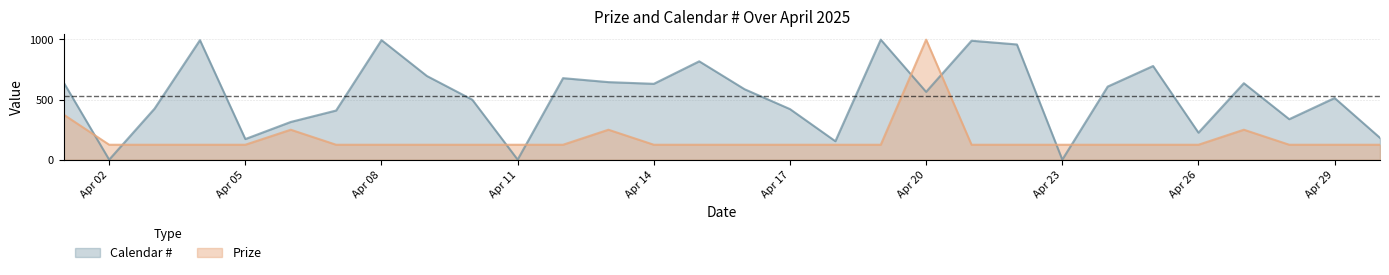

How many lines are shown in the chart?

2